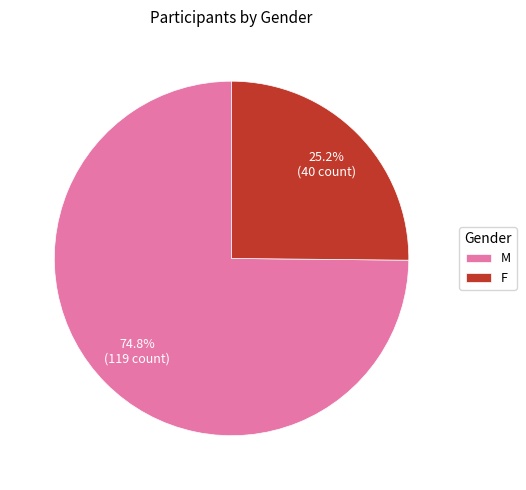

Is it true that F is 25% of the pie?

True